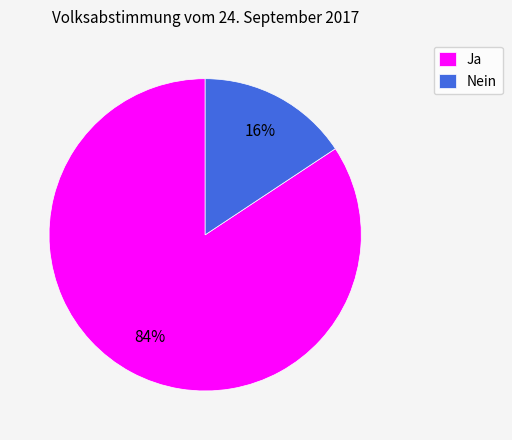

True or false: Nein accounts for 16% of the total.

True